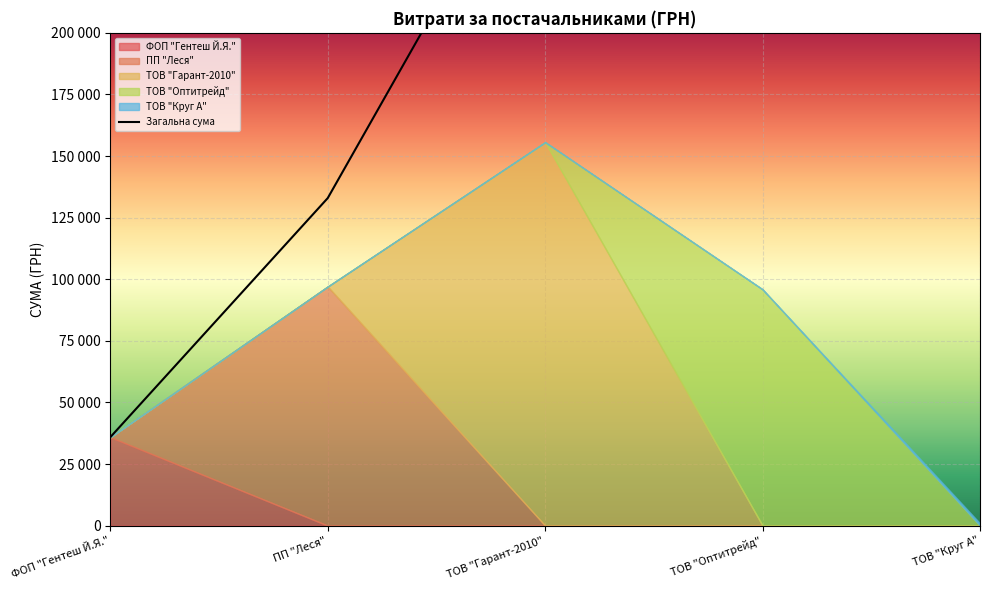

What is the difference between the second highest and second lowest values?

251532.9